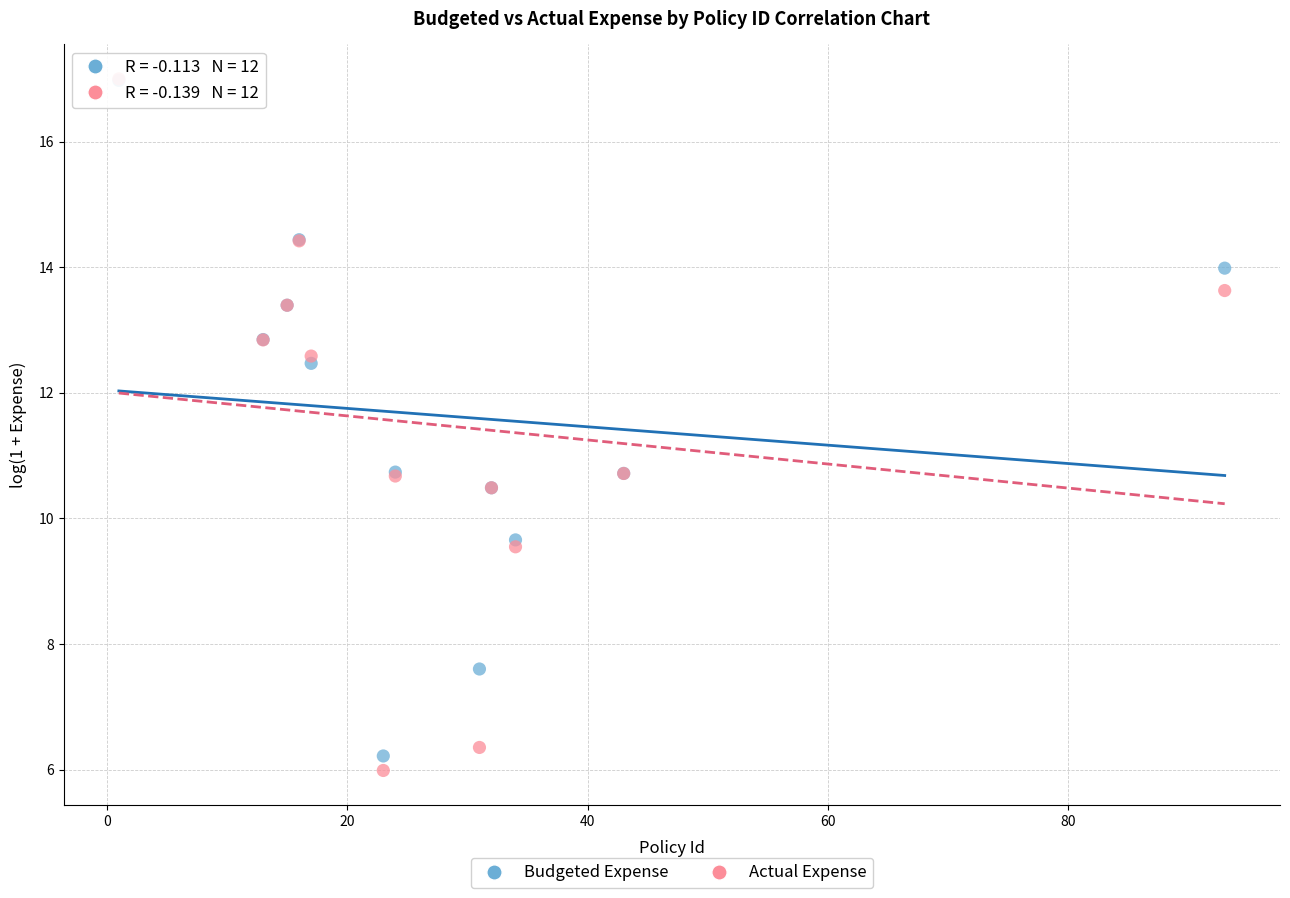

Which series has the largest Y range (max minus min)?

Actual Expense